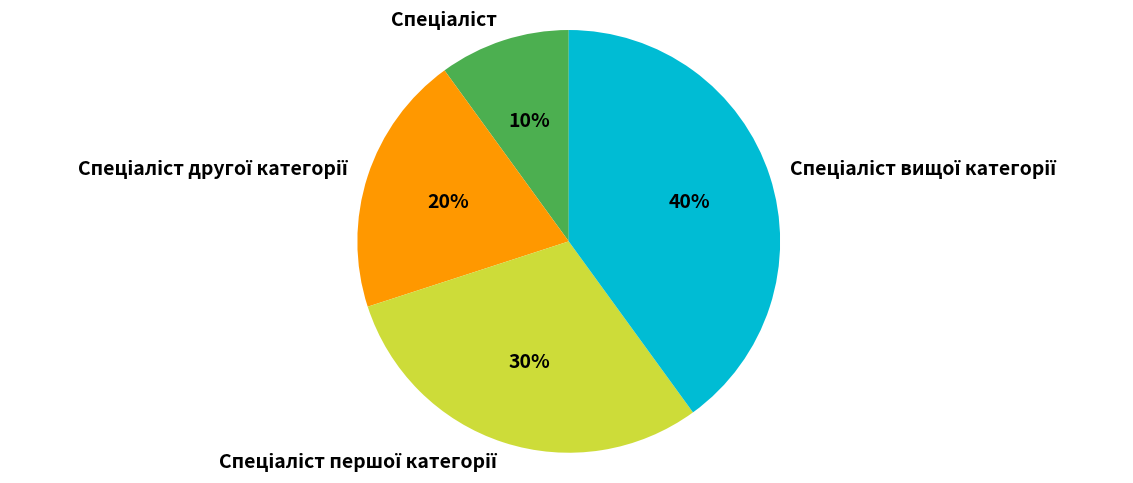

To the nearest percent, what is the difference between the largest and smallest slice percentages?

30%